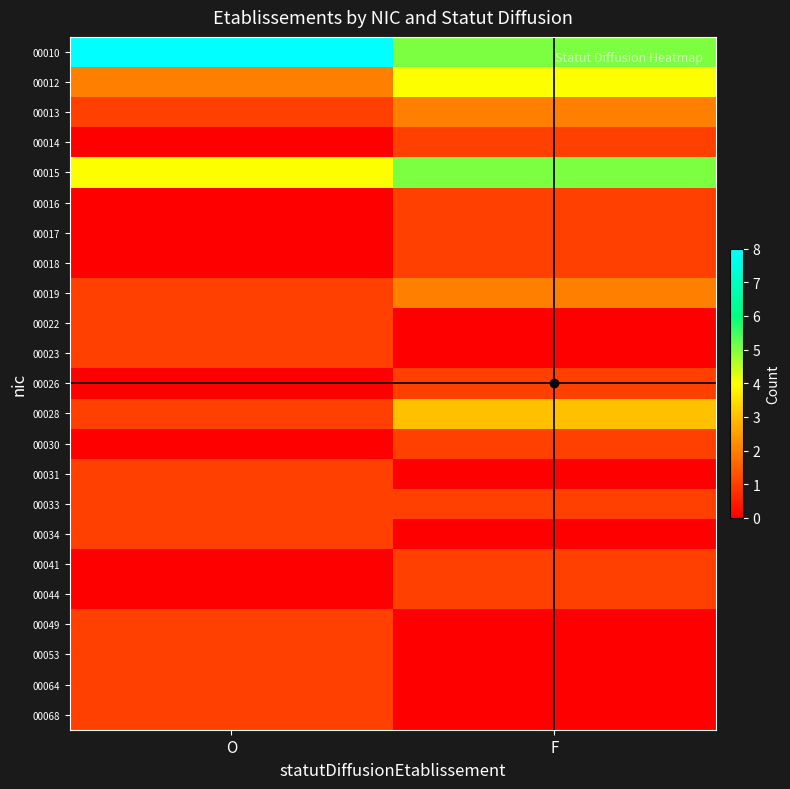

Reading left to right, what are all the values shown in this chart?

00010: O=8.0	F=5.0
00012: O=2.0	F=4.0
00013: O=1.0	F=2.0
00014: O=0.0	F=1.0
00015: O=4.0	F=5.0
00016: O=0.0	F=1.0
00017: O=0.0	F=1.0
00018: O=0.0	F=1.0
00019: O=1.0	F=2.0
00022: O=1.0	F=0.0
00023: O=1.0	F=0.0
00026: O=0.0	F=1.0
00028: O=1.0	F=3.0
00030: O=0.0	F=1.0
00031: O=1.0	F=0.0
00033: O=1.0	F=1.0
00034: O=1.0	F=0.0
00041: O=0.0	F=1.0
00044: O=0.0	F=1.0
00049: O=1.0	F=0.0
00053: O=1.0	F=0.0
00064: O=1.0	F=0.0
00068: O=1.0	F=0.0